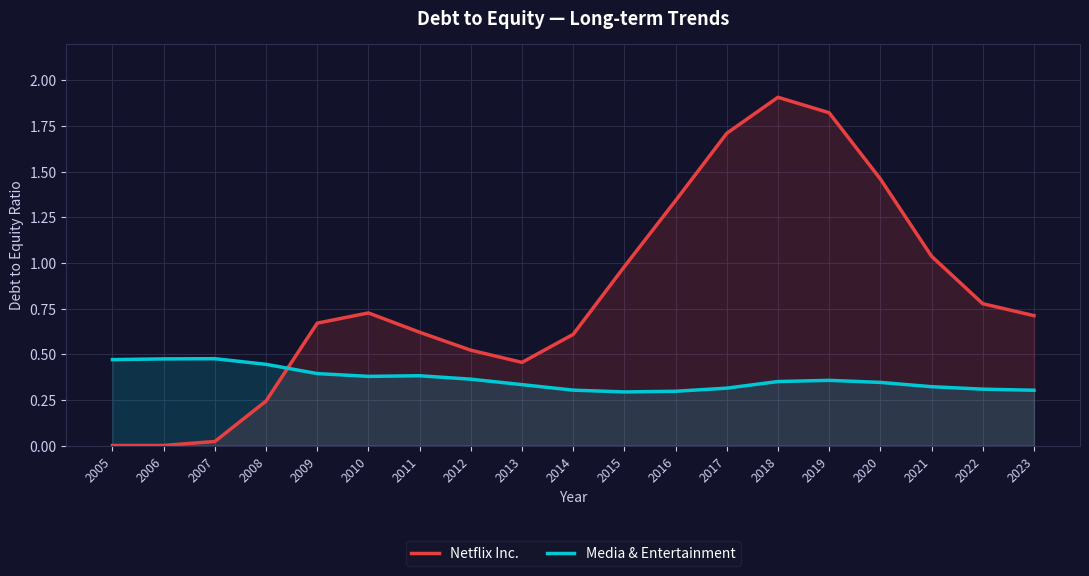

Between which two adjacent categories do Media & Entertainment and Netflix Inc. first intersect?

2008 and 2009